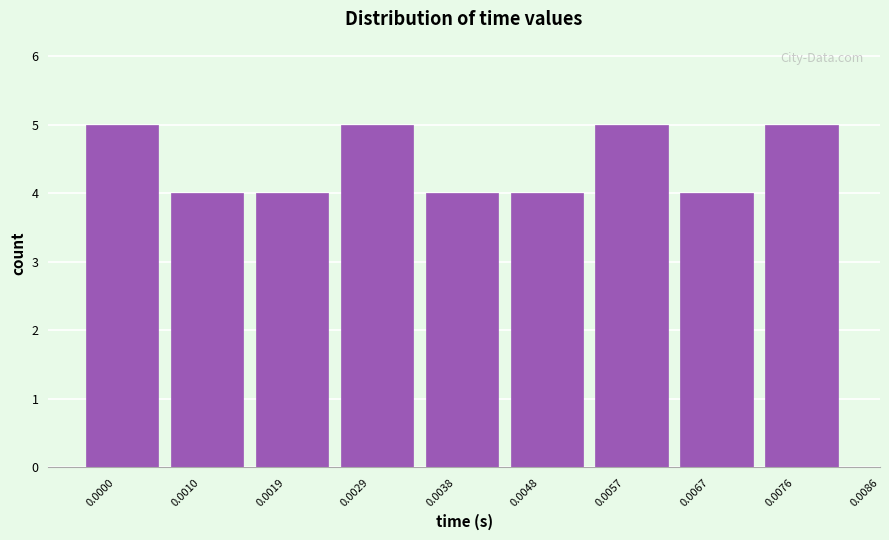

Reading left to right, transcribe all the data shown in this chart.

5	4	4	5	4	4	5	4	5